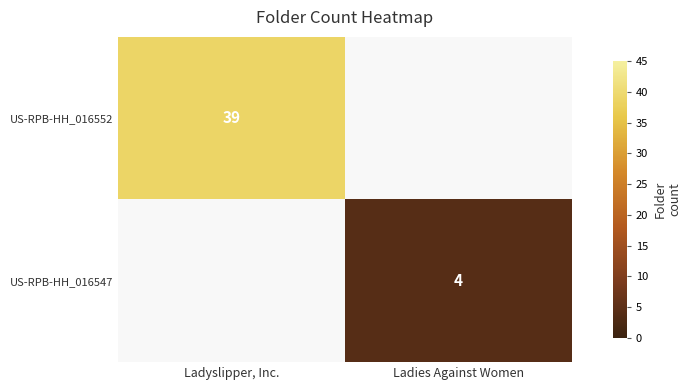

True or false: US-RPB-HH_016547 has a value of 4 at Ladies Against Women.

True